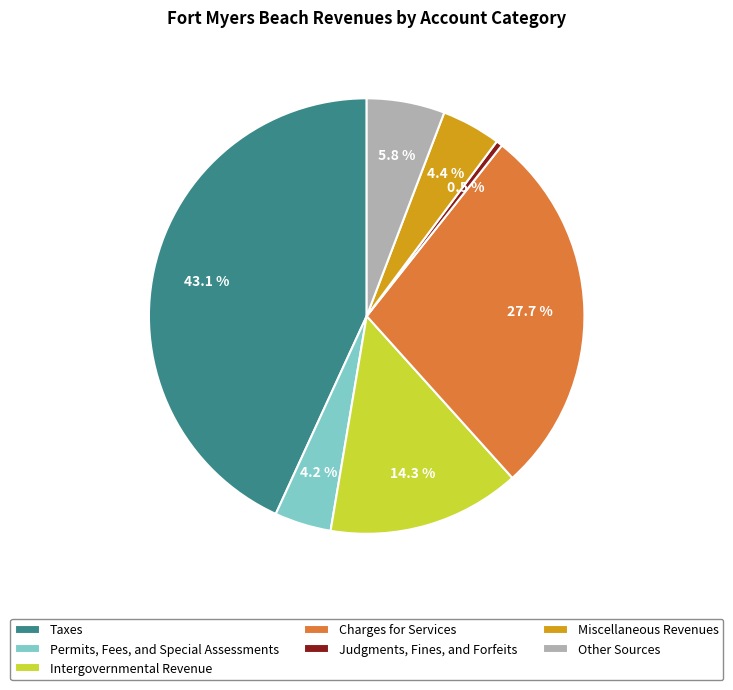

What percentage is the Permits, Fees, and Special Assessments slice, to the nearest percent?

4%